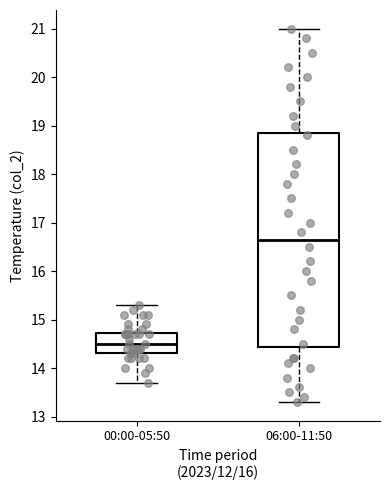

Reading left to right, read every box against the y-axis: the position of its median line, the range the box covers, and the ends of its whiskers. The values are not printed on the chart, so give them approximately, as read against the axis.

00:00-05:50: median 14.5, box 14.3 to 14.7, whiskers 13.7 to 15.3
06:00-11:50: median 16.7, box 14.4 to 18.9, whiskers 13.3 to 21.0